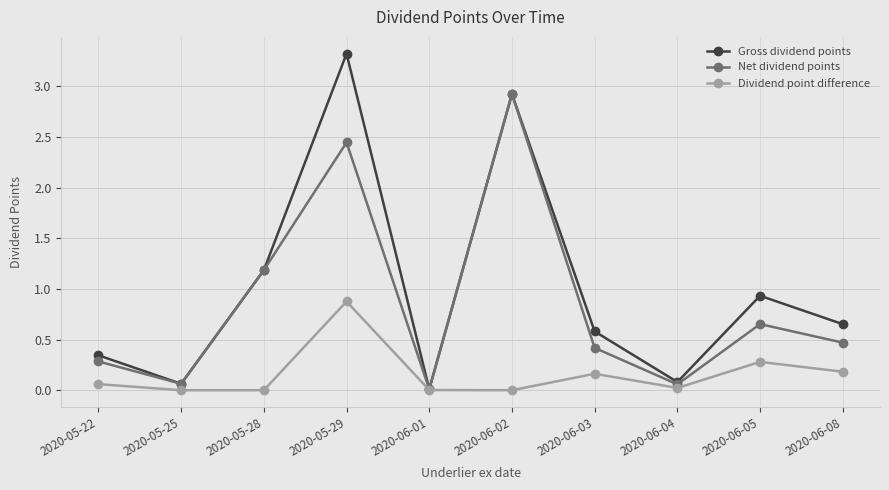

What position from the left is 2020-06-04?

8